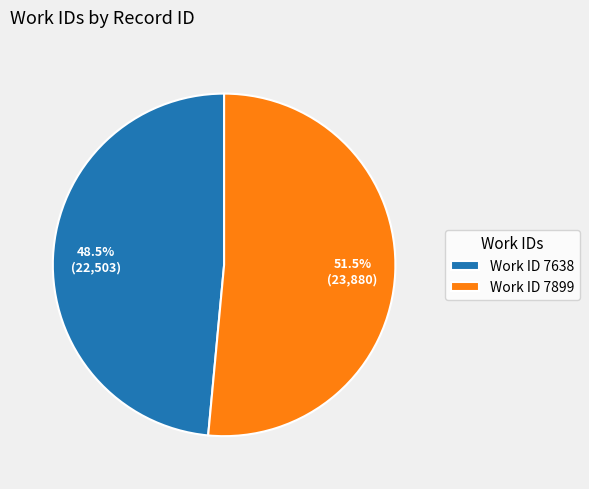

Which slice is the smallest?

Work ID 7638